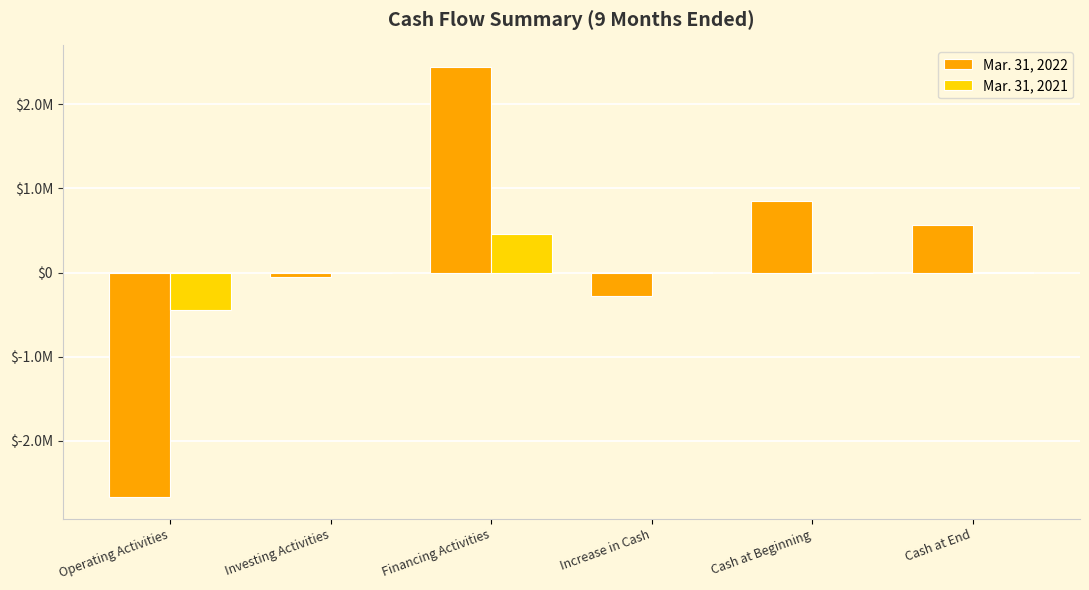

Where is Mar. 31, 2022 nearest to the value -113728?

Investing Activities